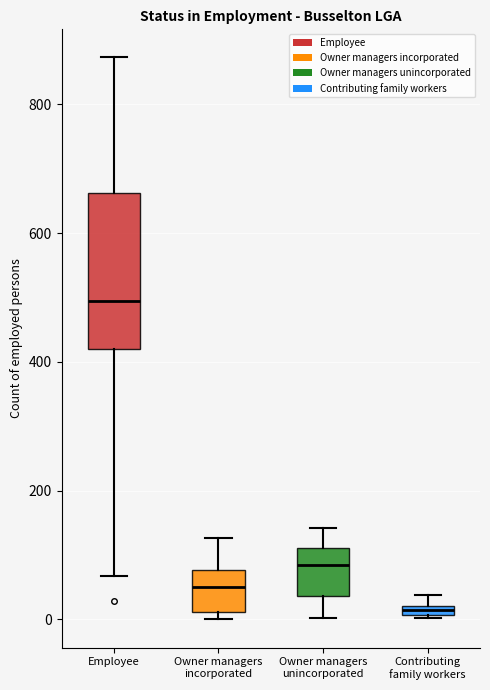

Where is the lower edge of the box for Owner managers unincorporated on the y-axis? The values are not printed on the chart, so give them approximately, as read against the axis.

40